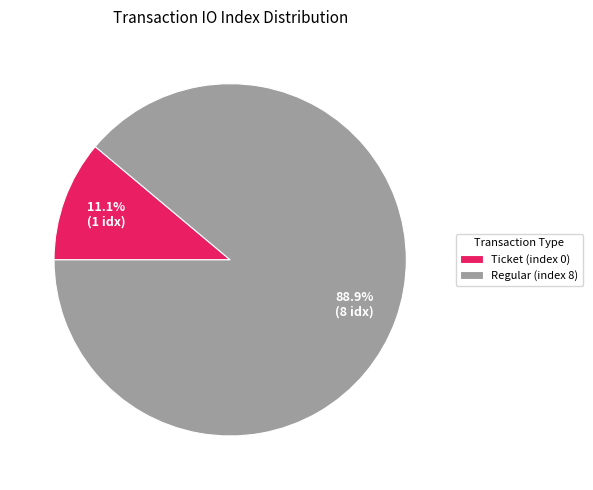

What is the largest slice in the pie chart?

Regular (index 8)